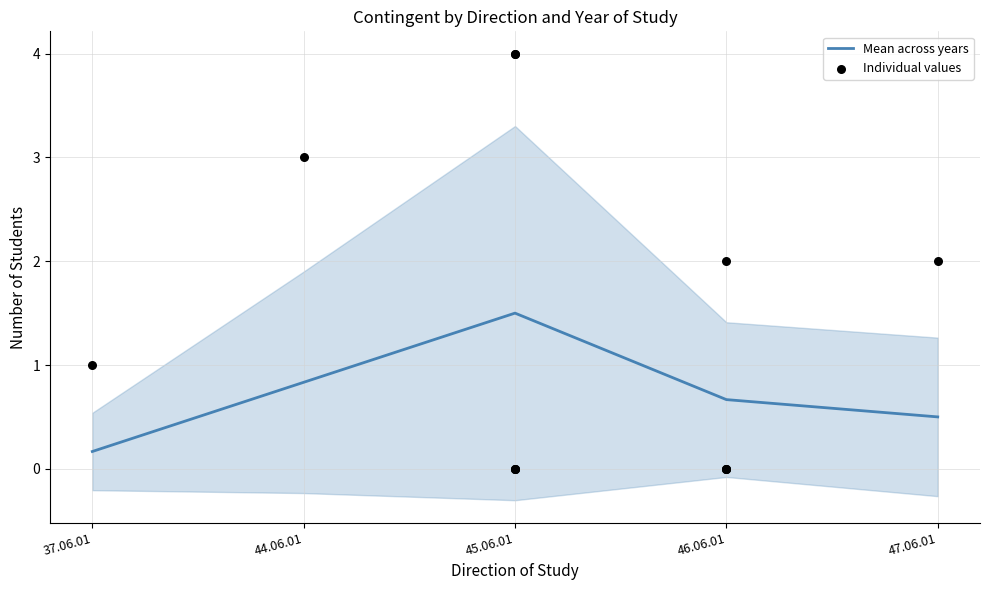

The value of Mean across years at 44.06.01 is 0.8. True or false?

True